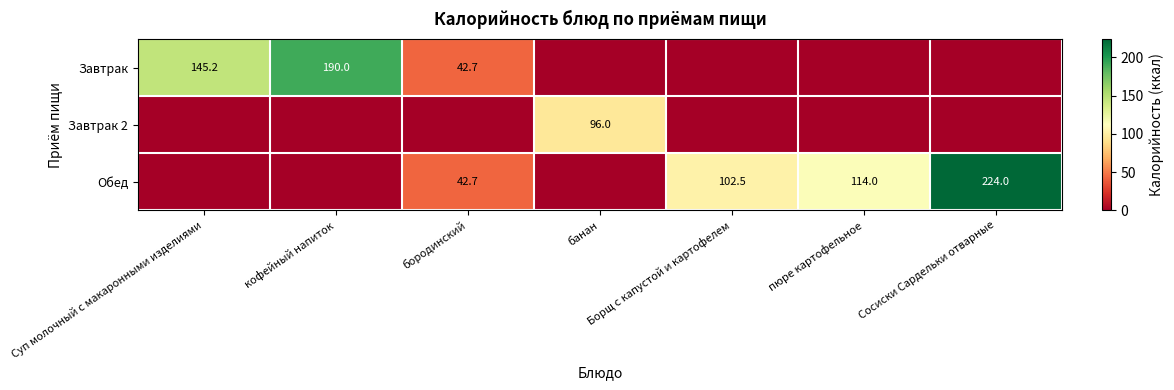

Is the value of Завтрак at кофейный напиток greater than the value of Обед at Сосиски Сардельки отварные?

No